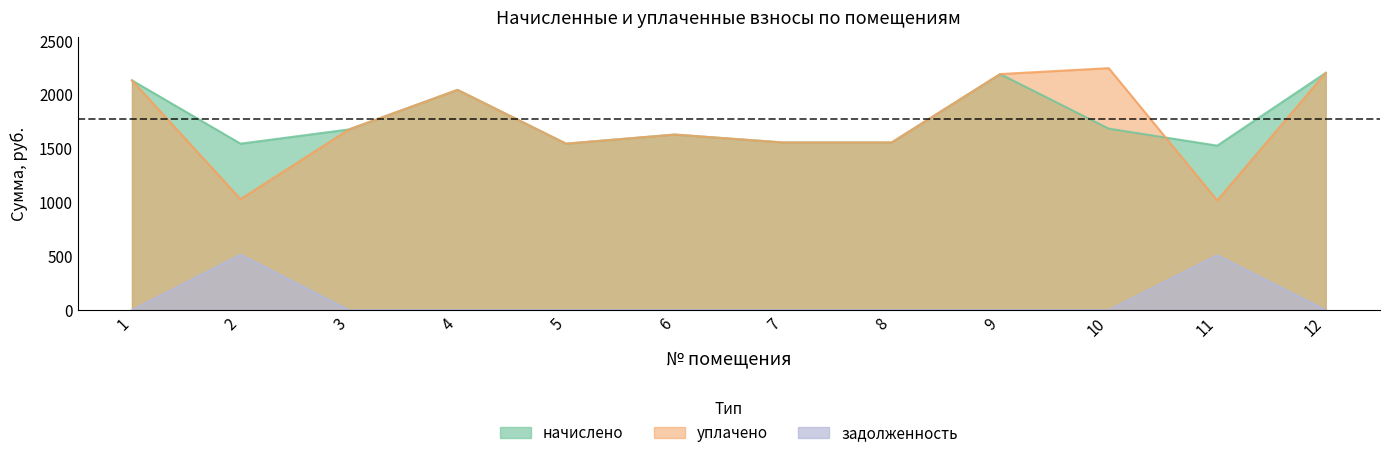

Where does the начислено series first go above 1675?

1